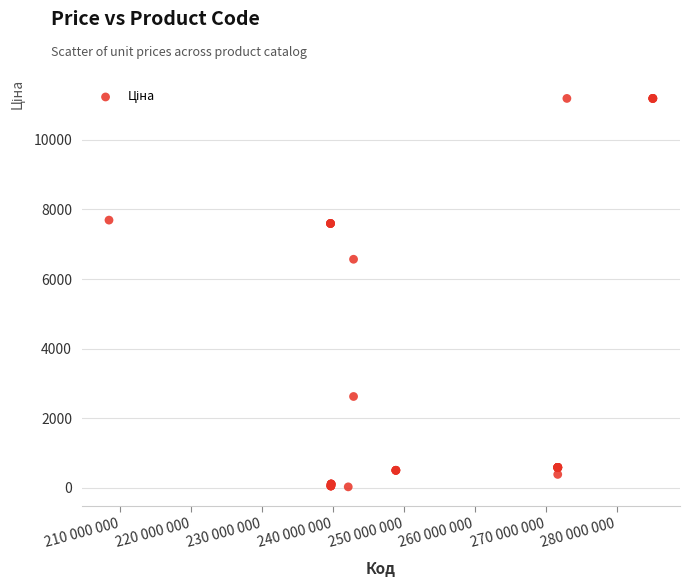

What Y value in the scatter plot is closest to 5610?

6568.8